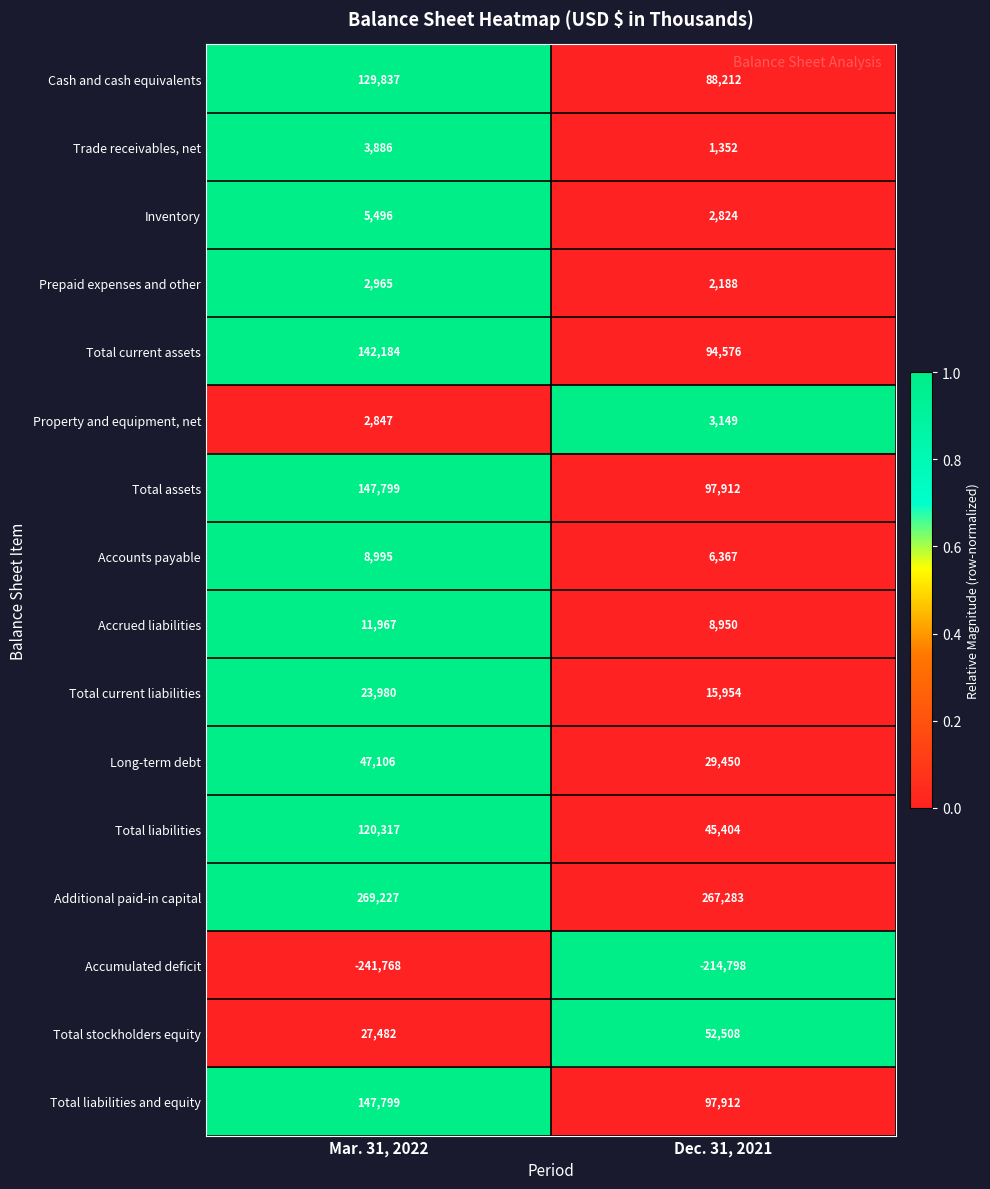

What is the sum of the Cash and cash equivalents values at Dec. 31, 2021 and Mar. 31, 2022?

218049